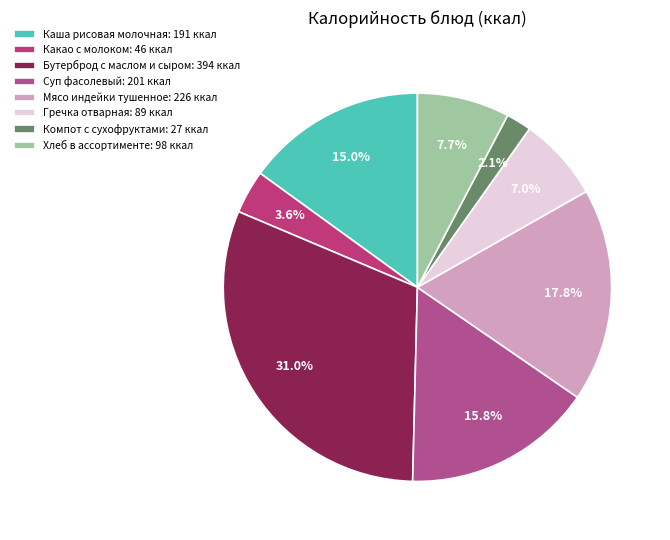

What is the change in value from Каша рисовая молочная to Хлеб в ассортименте?

-93.2